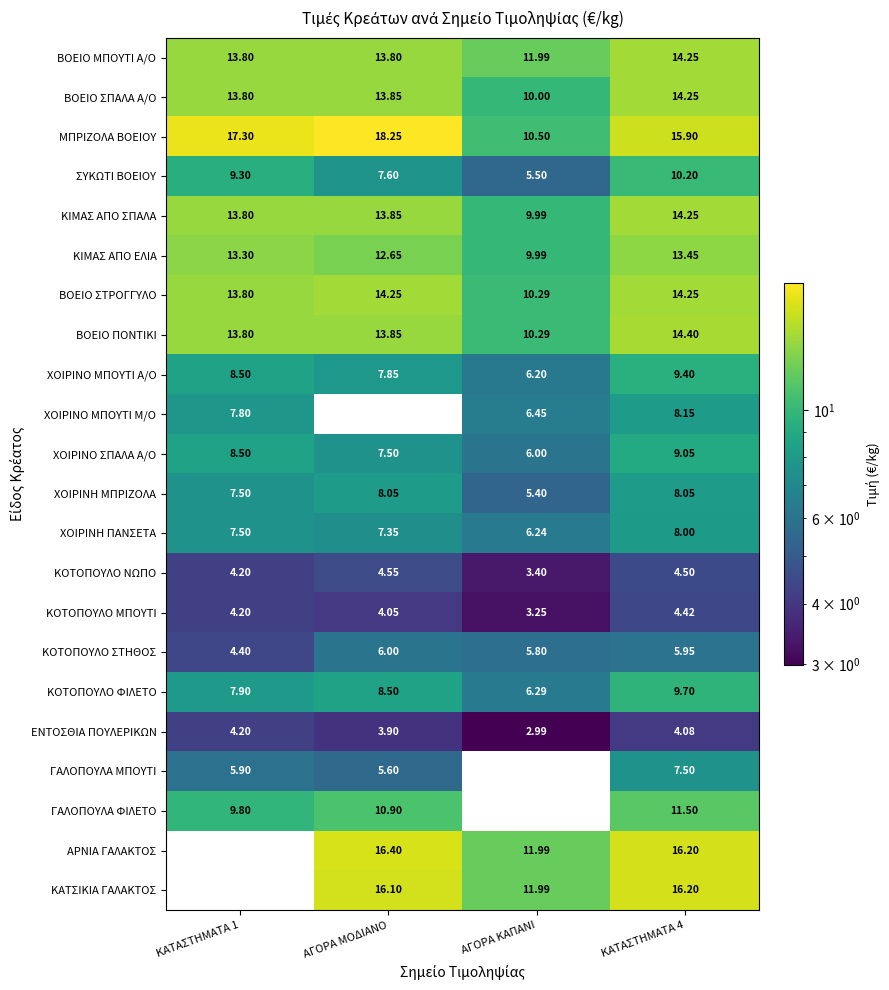

How many data points in ΒΟΕΙΟ ΜΠΟΥΤΙ Α/Ο are less than 13?

1